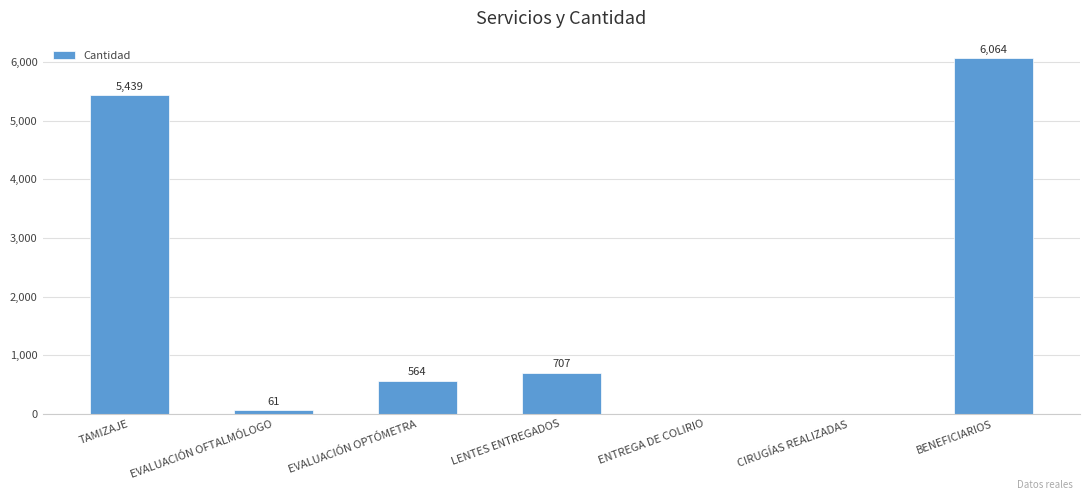

Between EVALUACIÓN OPTÓMETRA and TAMIZAJE, which is larger?

TAMIZAJE